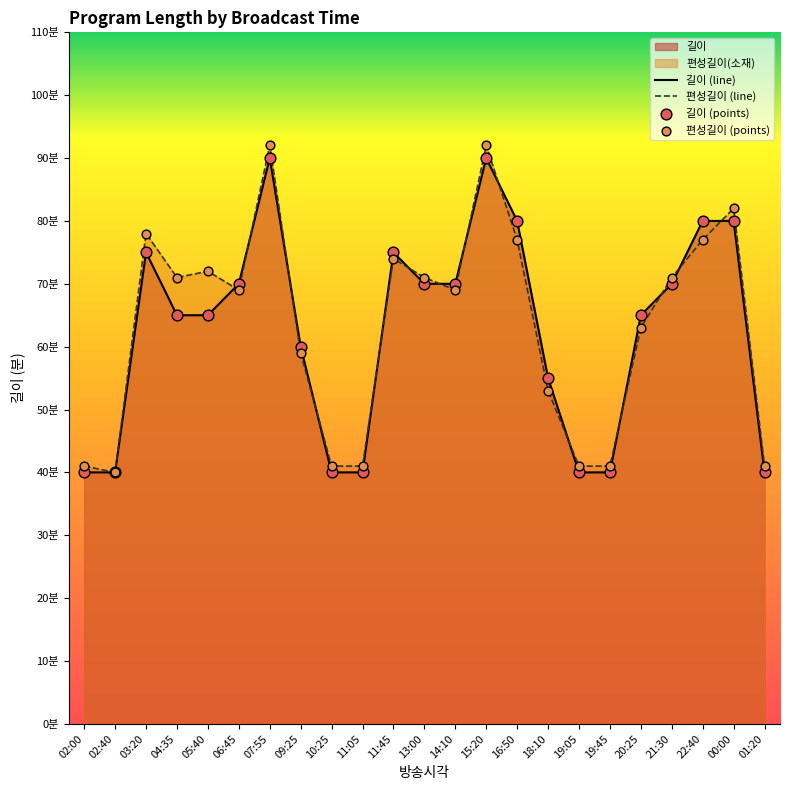

At which category is the sum across all series the highest?

07:55